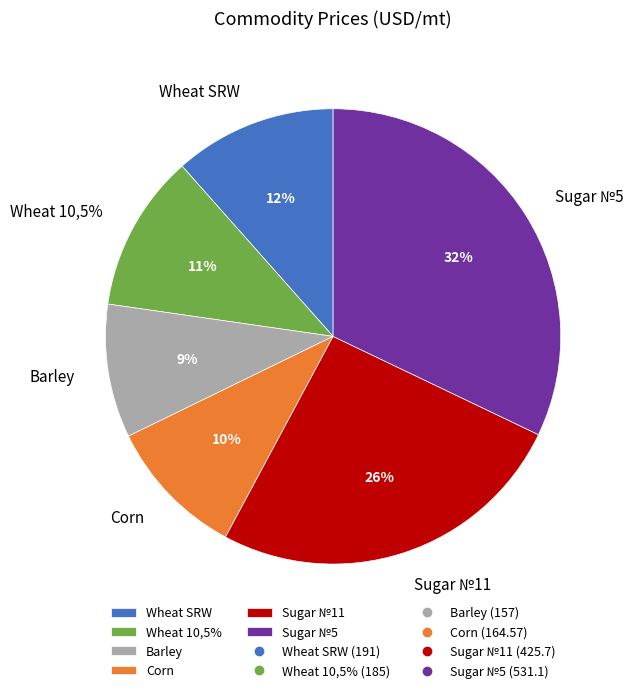

To the nearest percent, what is the average slice percentage?

17%